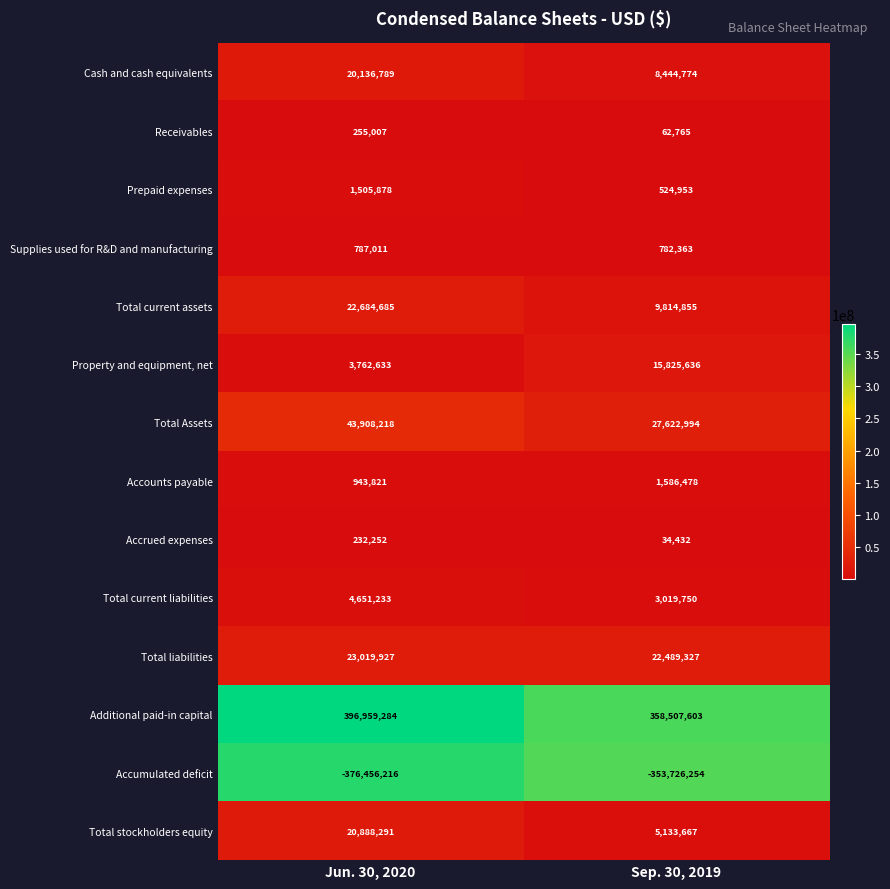

Where is Total current liabilities nearest to the value 3835491?

Sep. 30, 2019